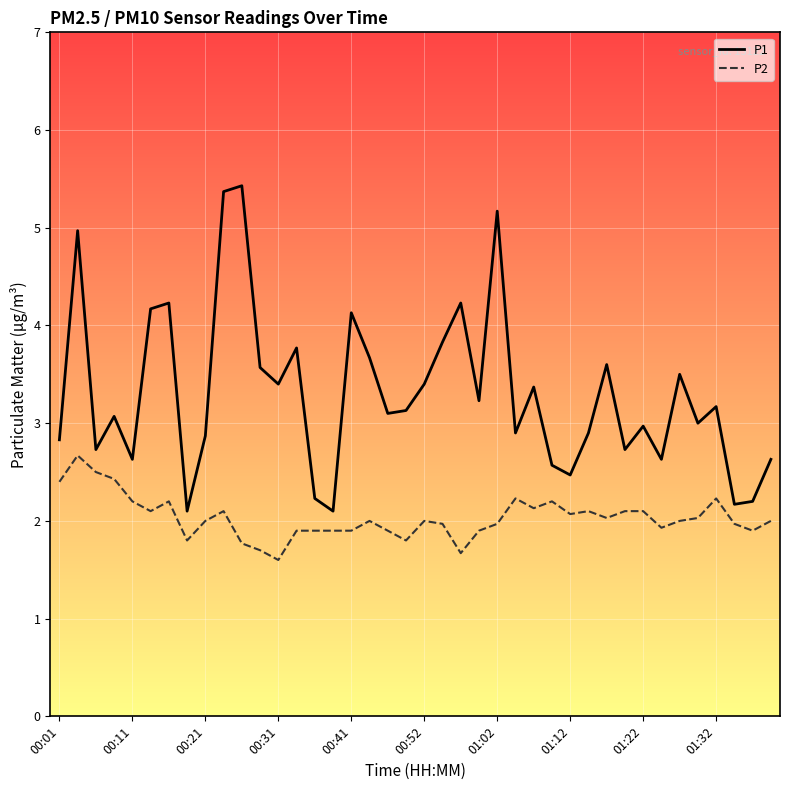

Which series has the widest spread of values?

P1